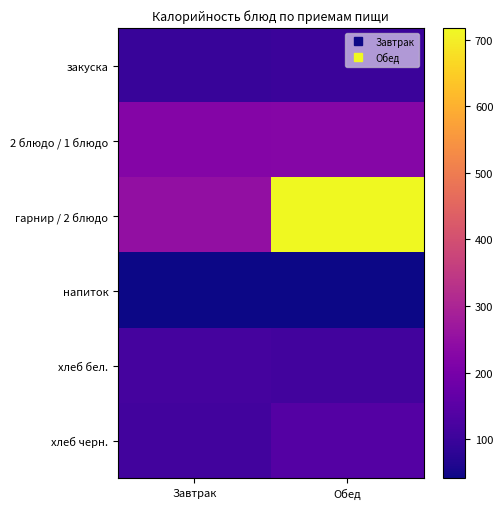

Which series has the largest range (max minus min)?

гарнир / 2 блюдо